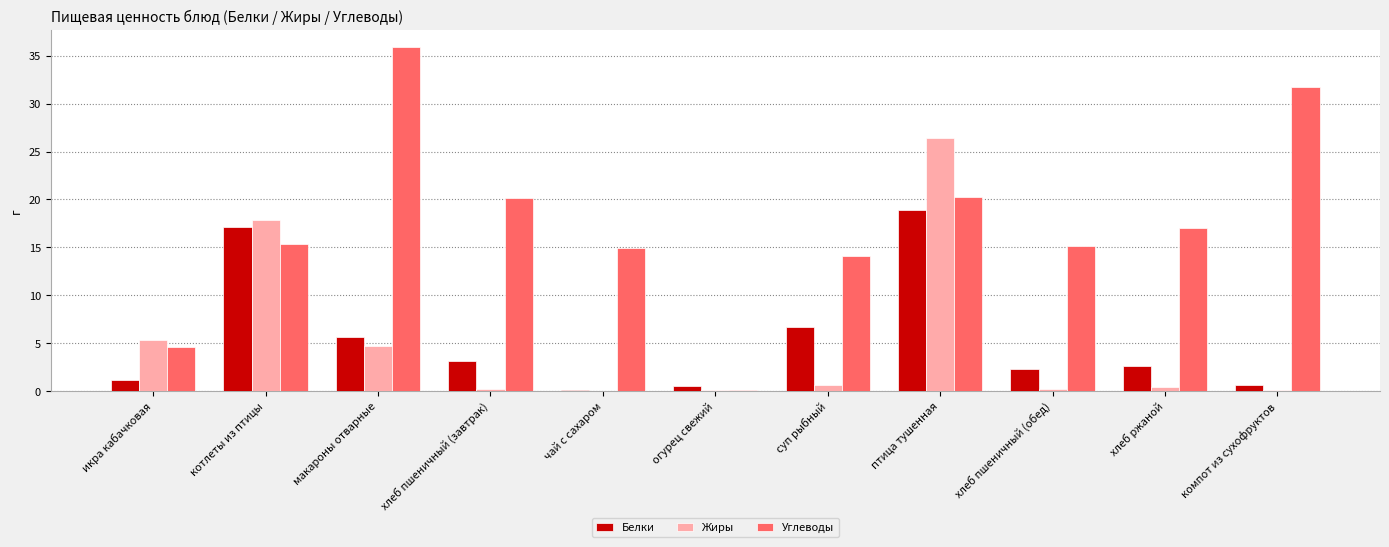

Is the value of Углеводы at котлеты из птицы greater than the value of Белки at хлеб пшеничный (завтрак)?

Yes